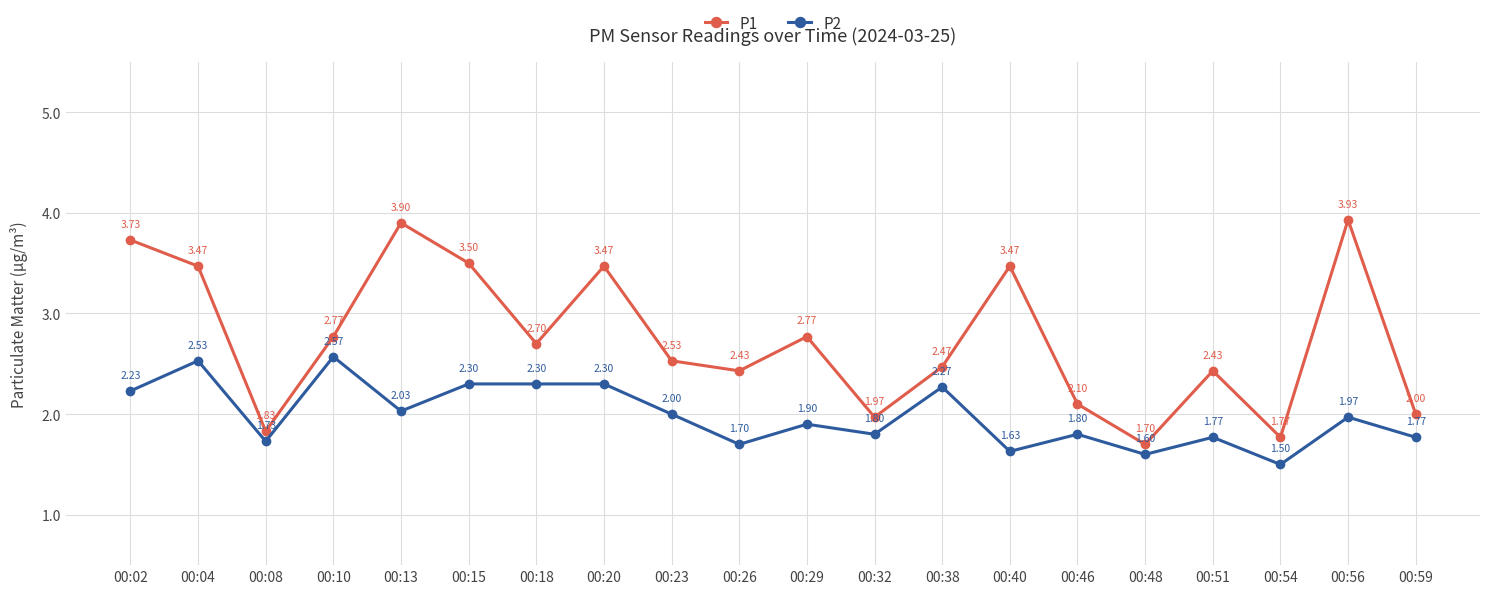

Which series changed the most between 00:10 and 00:48?

P1